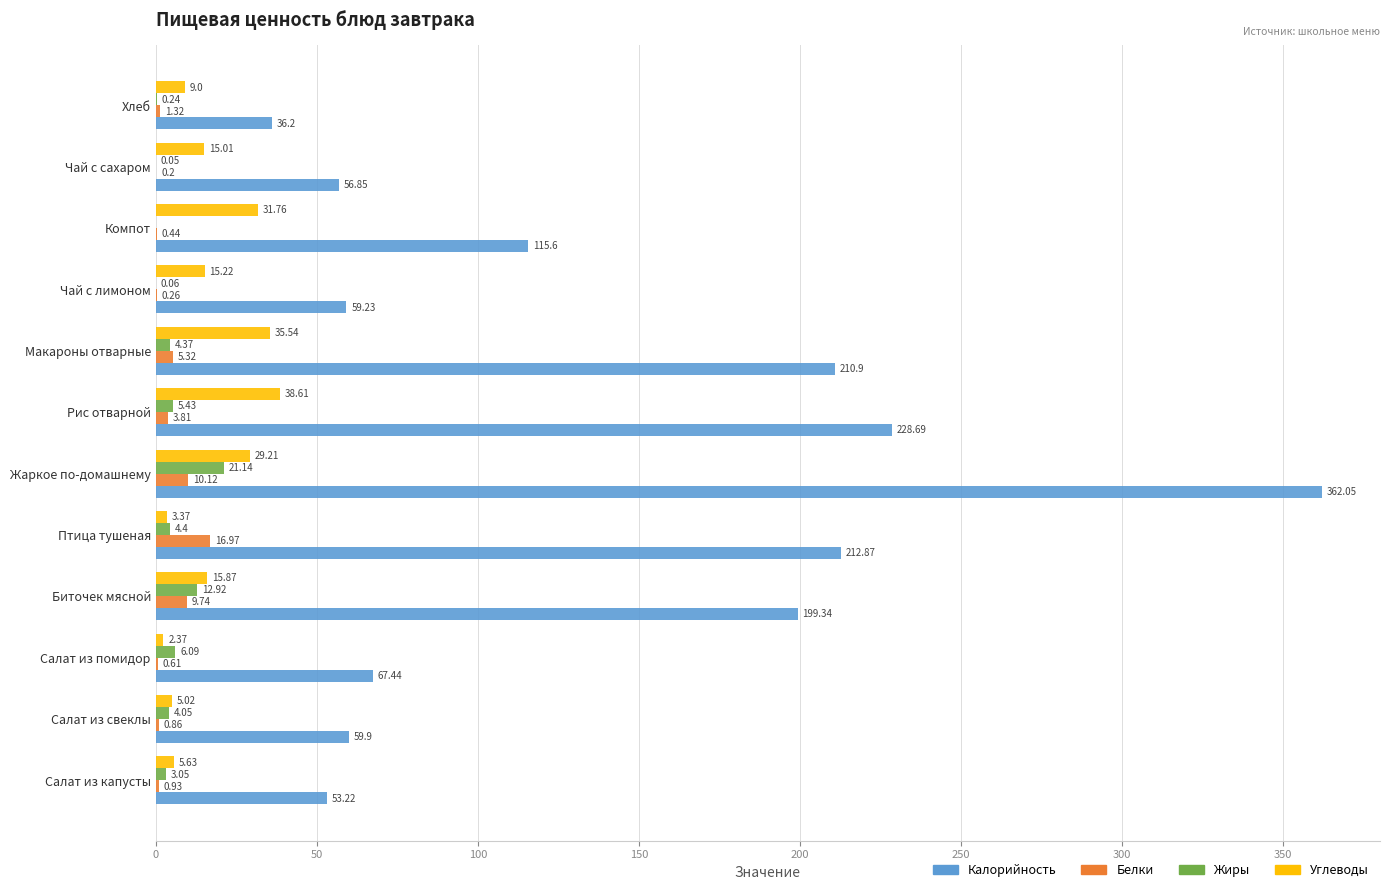

What is the total value across all series at Рис отварной?

276.5